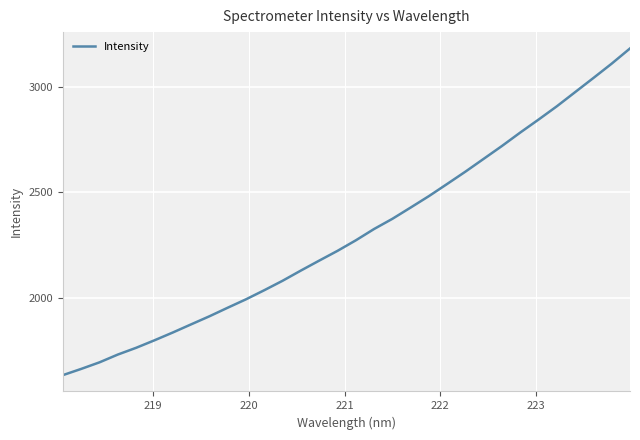

What is the smallest value displayed?

1633.5